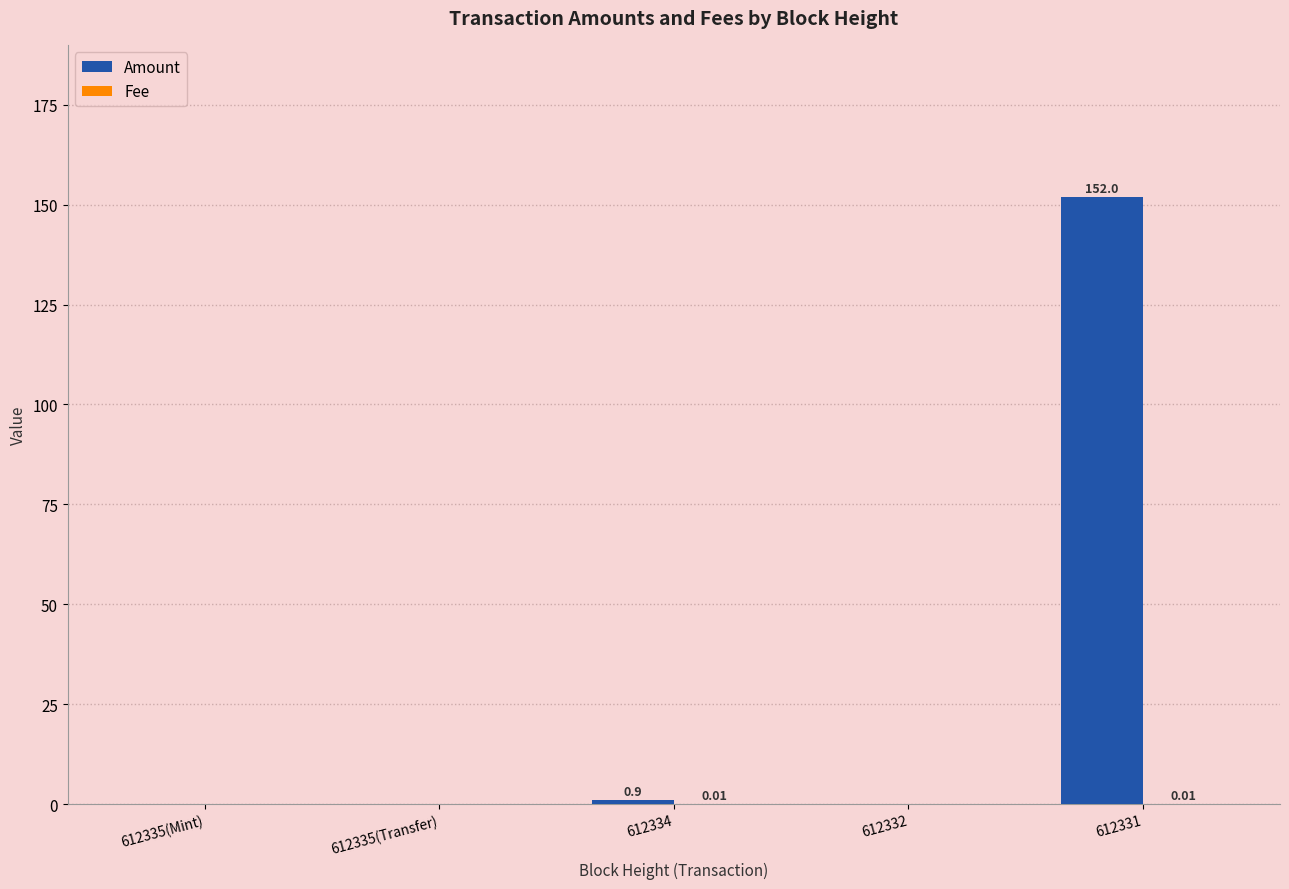

How many series are shown in this chart?

2